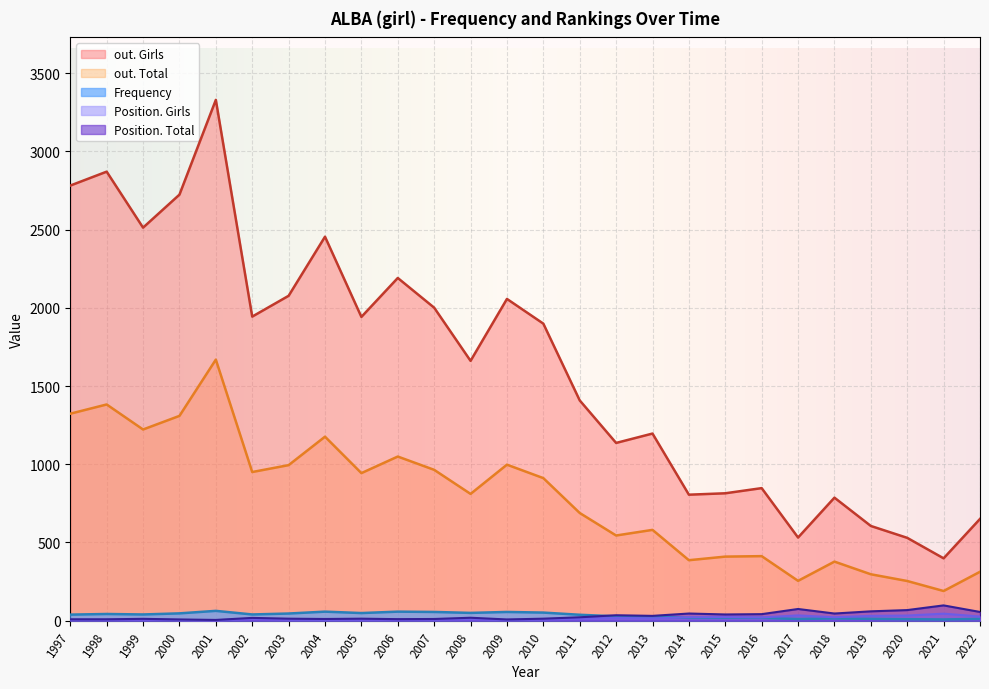

At which category is the sum across all series the highest?

2001